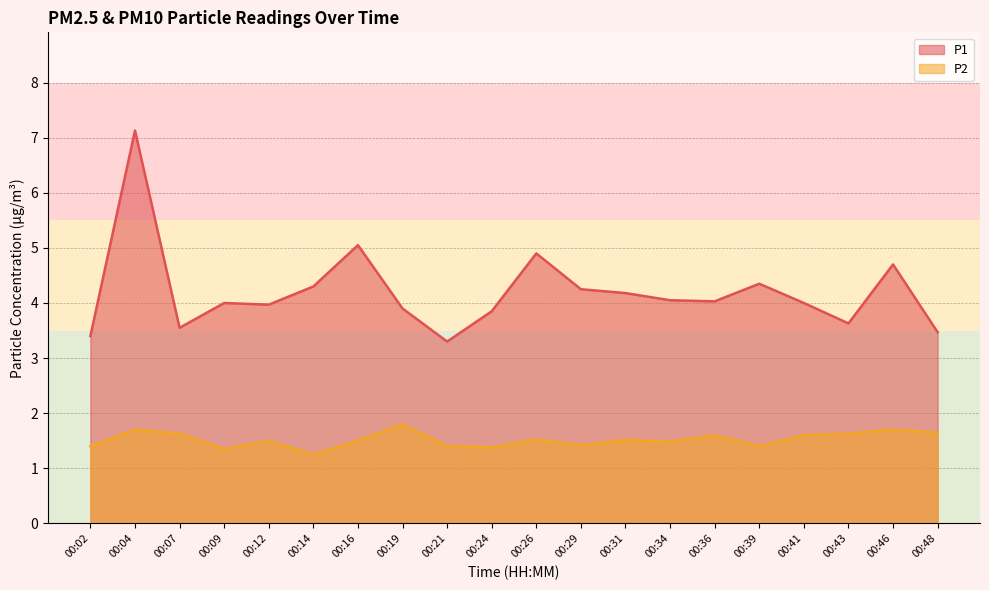

At which category does P2 reach its first local valley?

00:09